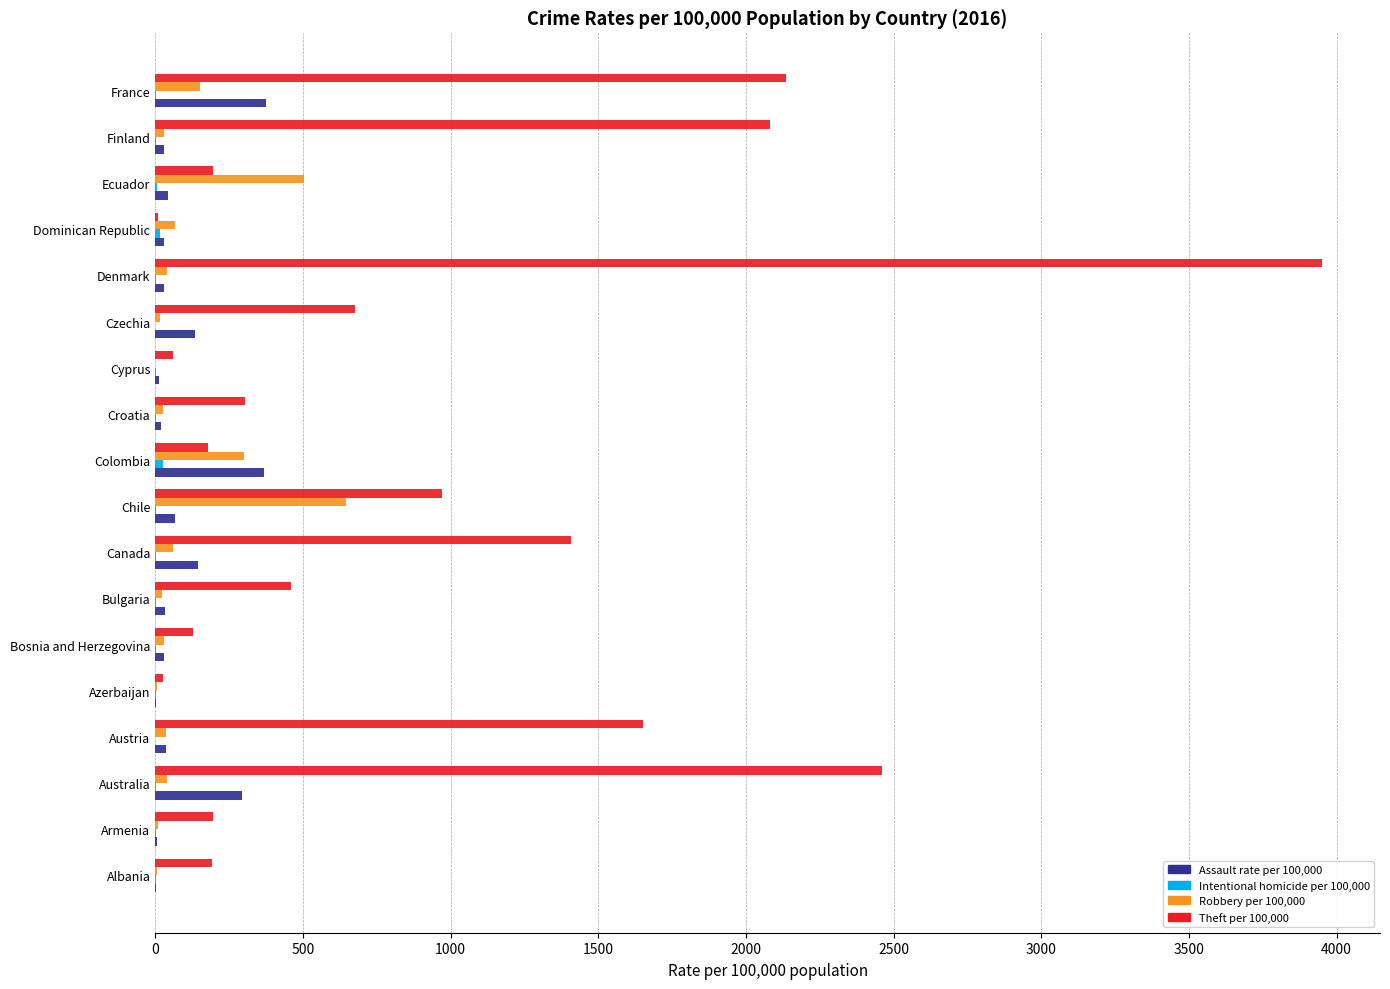

What is the maximum value shown in the chart?

3949.2